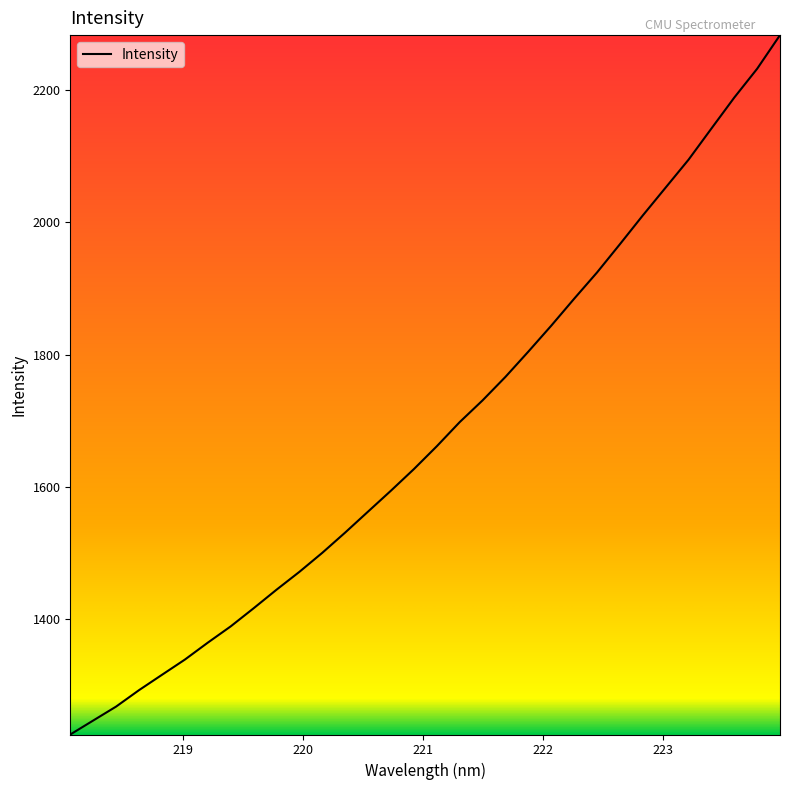

What is the difference between the maximum and minimum values?

1056.4